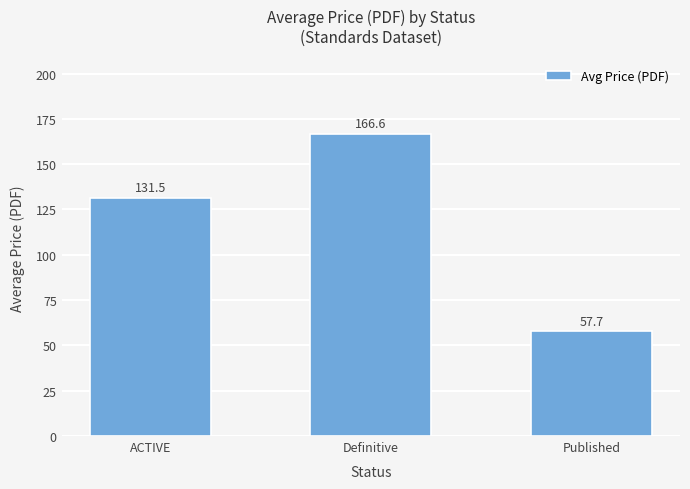

Where is the data nearest to the value 112?

ACTIVE